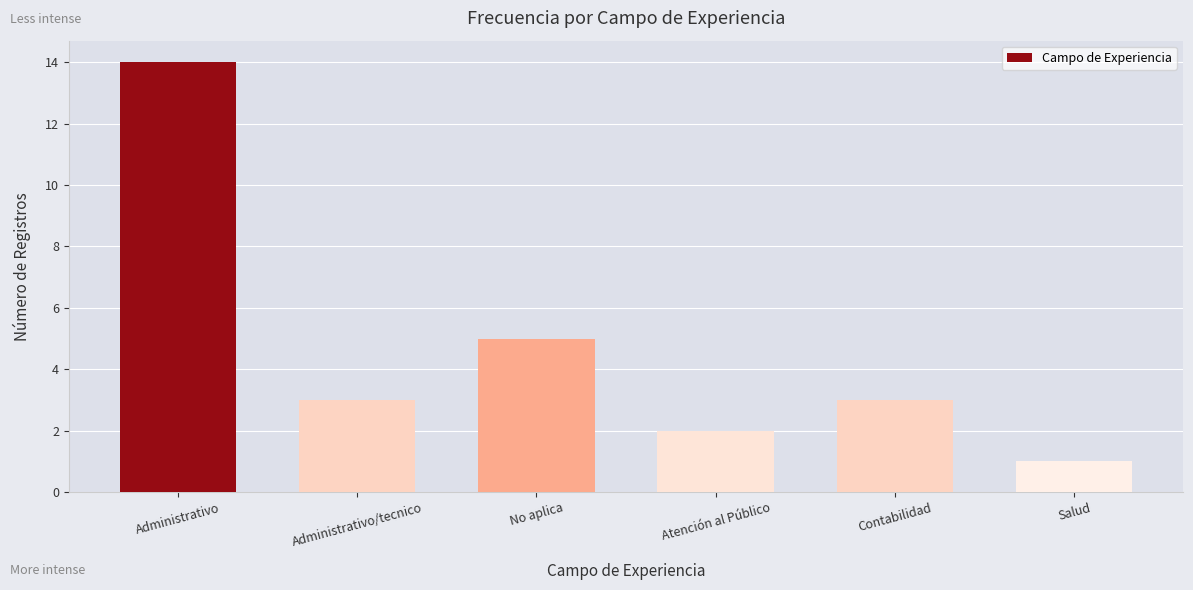

What is the label of the 2nd bar from the left?

Administrativo/tecnico